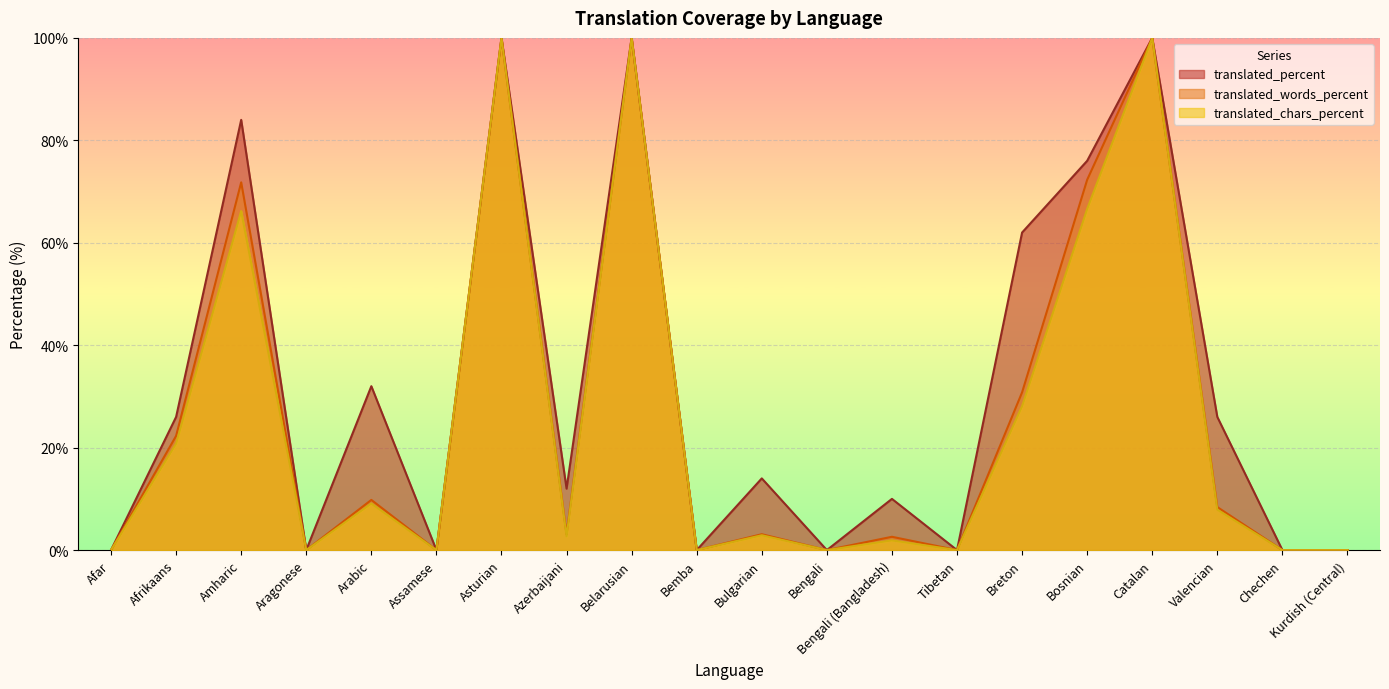

What position from the right is Chechen?

2